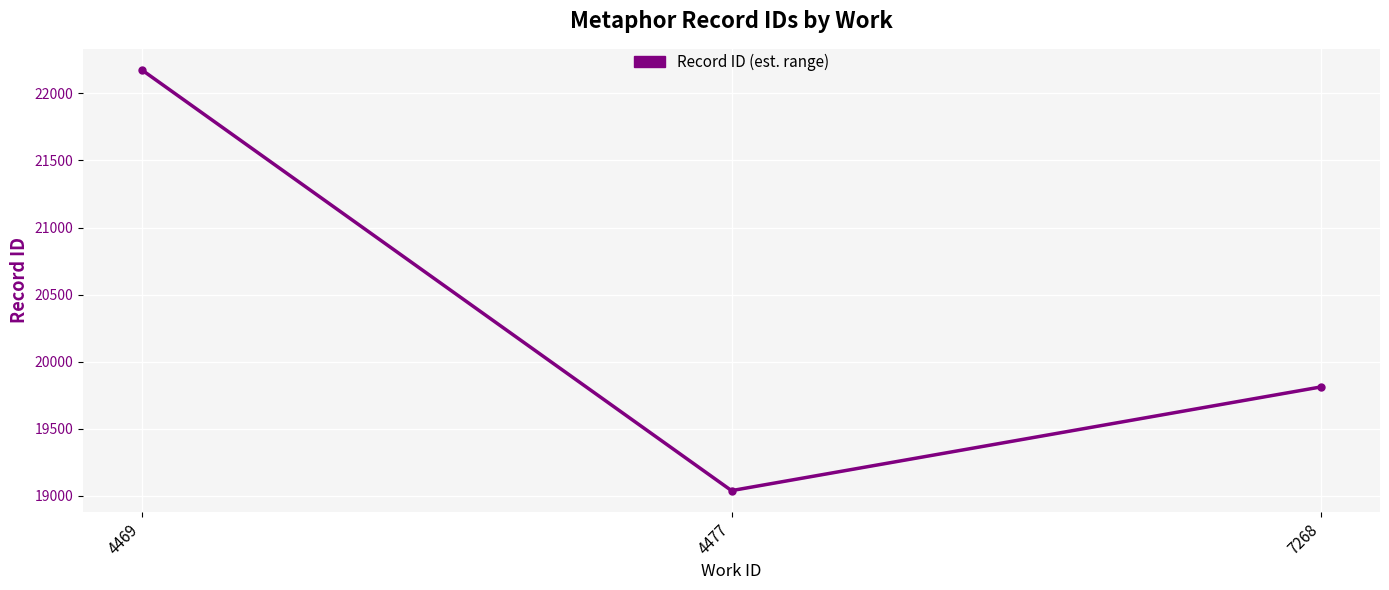

What is the average value?

20342